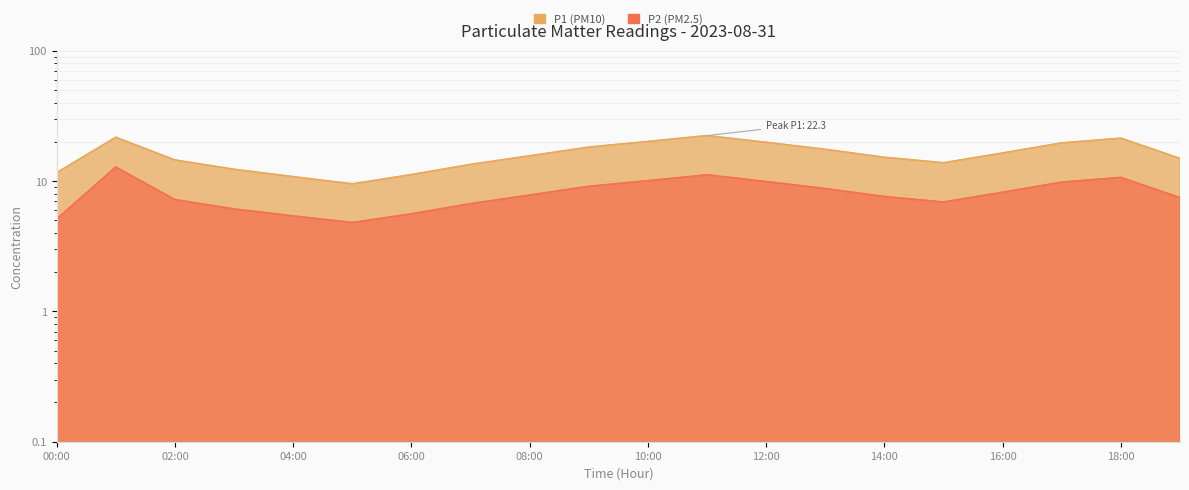

True or false: P1 has more than 1 interior local peaks.

True